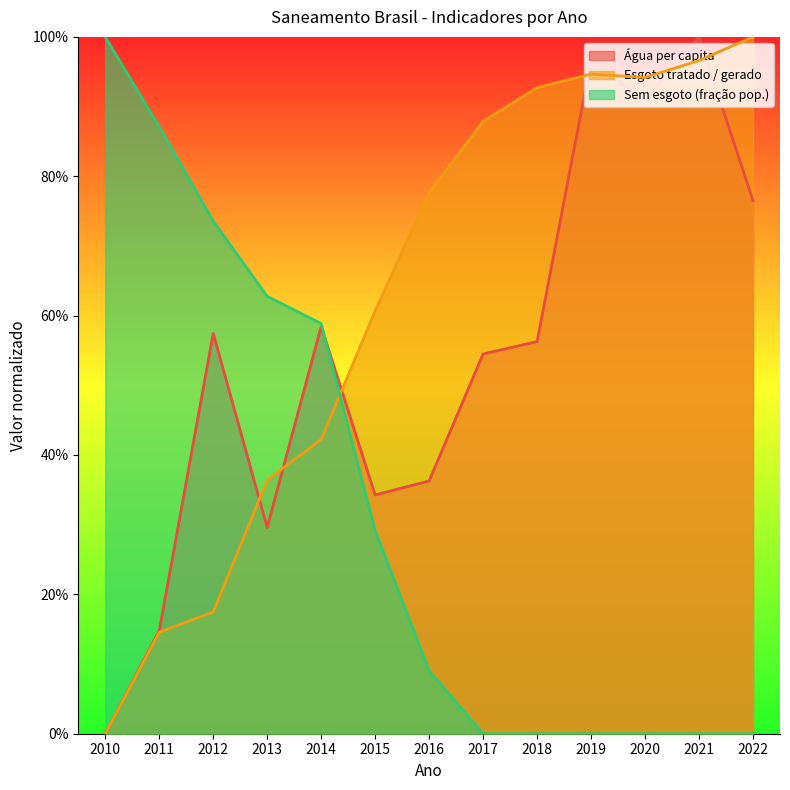

True or false: Volume de água consumida per capita (li...) has a value of 0.2 at 2019.

False